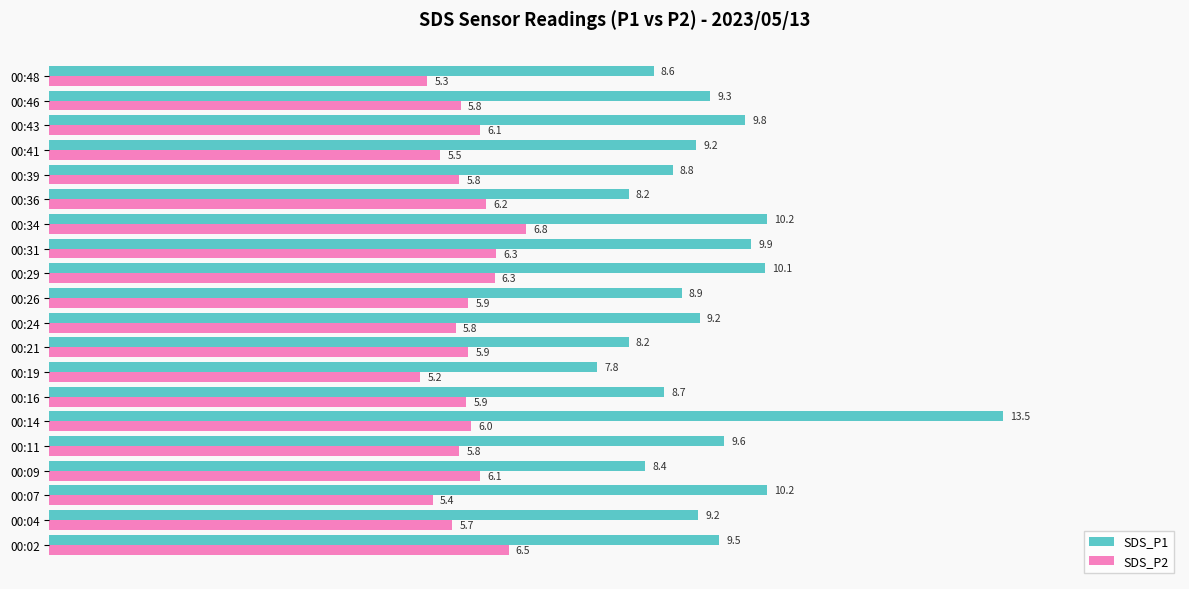

The SDS_P1 series shows 7.8 at 00:19. True or false?

True